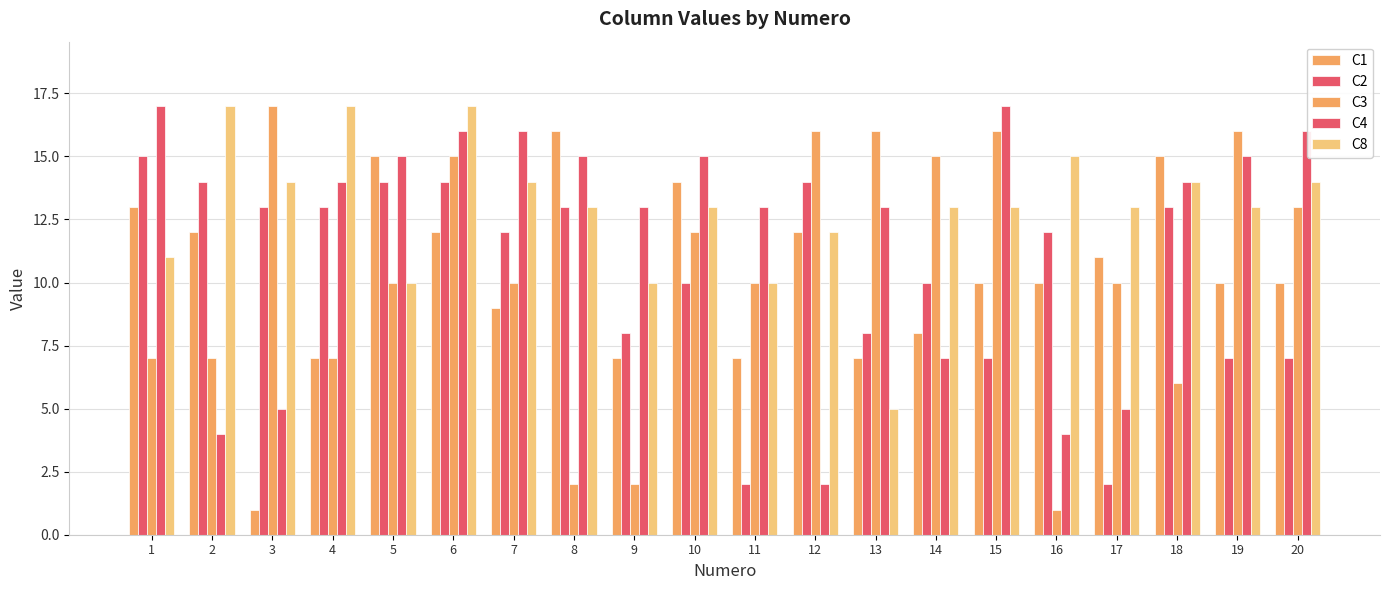

Reading right to left, list all the values displayed in this chart.

C1: 10	10	15	11	10	10	8	7	12	7	14	7	16	9	12	15	7	1	12	13
C2: 7	7	13	2	12	7	10	8	14	2	10	8	13	12	14	14	13	13	14	15
C3: 13	16	6	10	1	16	15	16	16	10	12	2	2	10	15	10	7	17	7	7
C4: 16	15	14	5	4	17	7	13	2	13	15	13	15	16	16	15	14	5	4	17
C8: 14	13	14	13	15	13	13	5	12	10	13	10	13	14	17	10	17	14	17	11